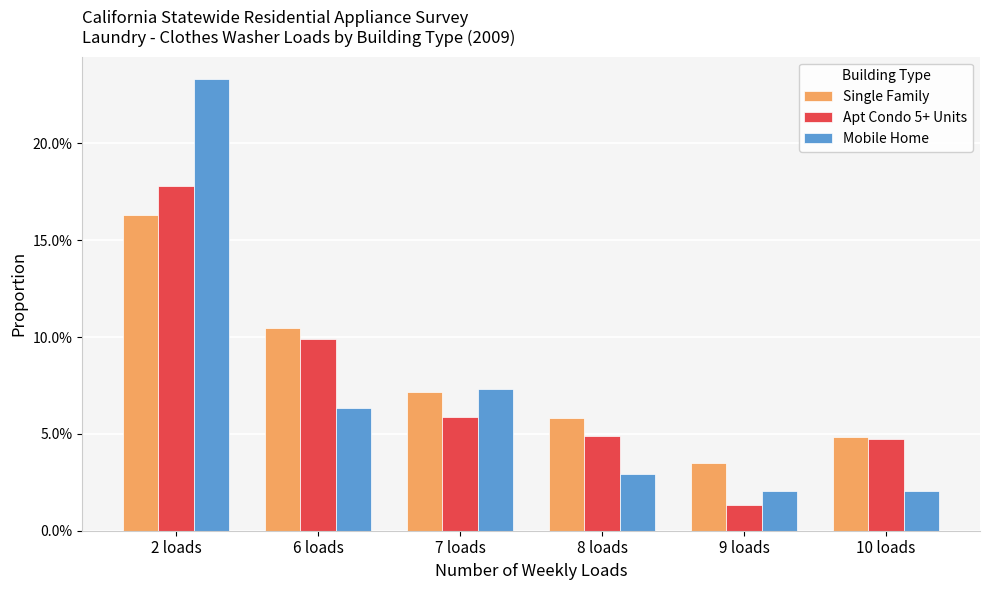

What are all the series names shown in the legend?

Single Family, Apt Condo 5+ Units, Mobile Home